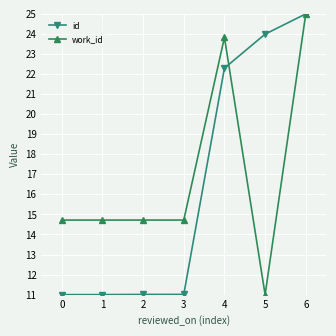

What are all the series names shown in the legend?

id, work_id